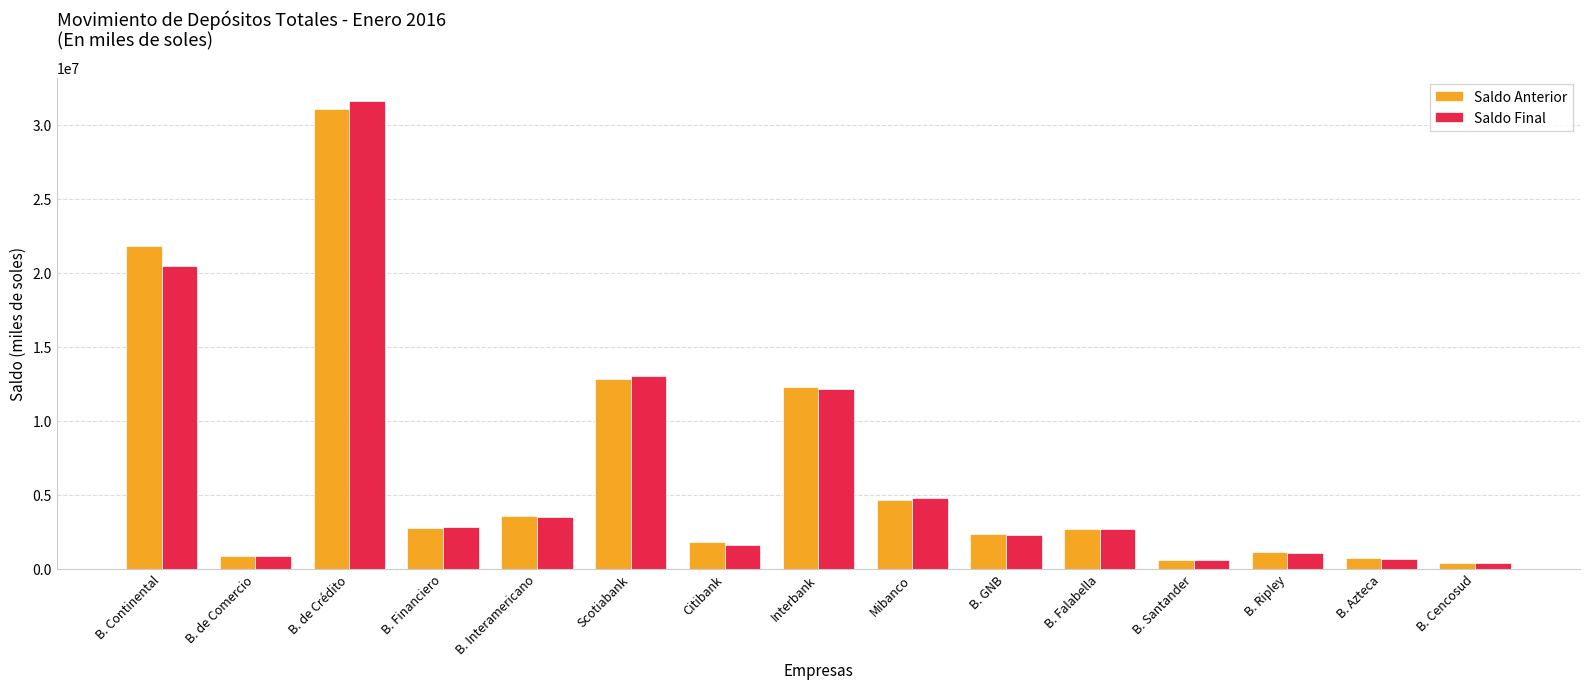

What is the maximum value for Saldo Anterior?

31076682.2